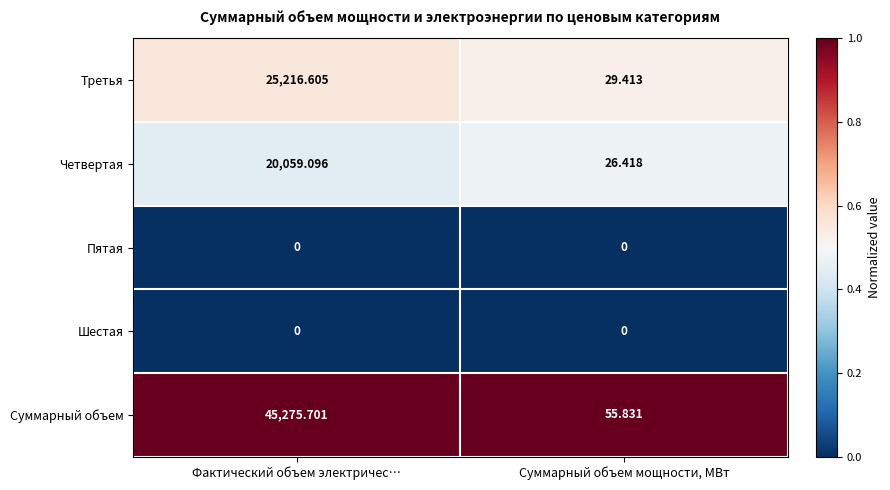

What is the total value across all series at Суммарный объем мощности, МВт?

111.7